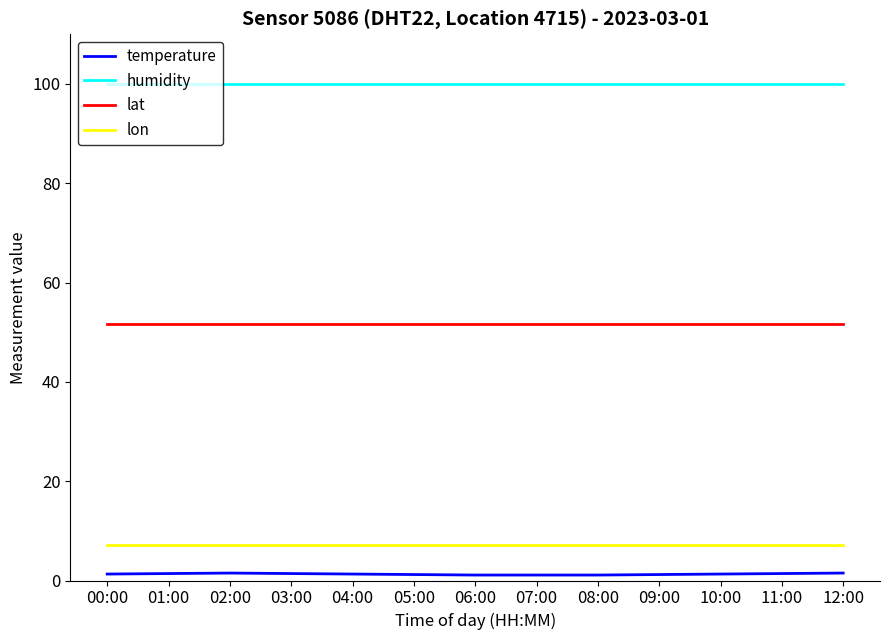

Which series has the largest range (max minus min)?

temperature